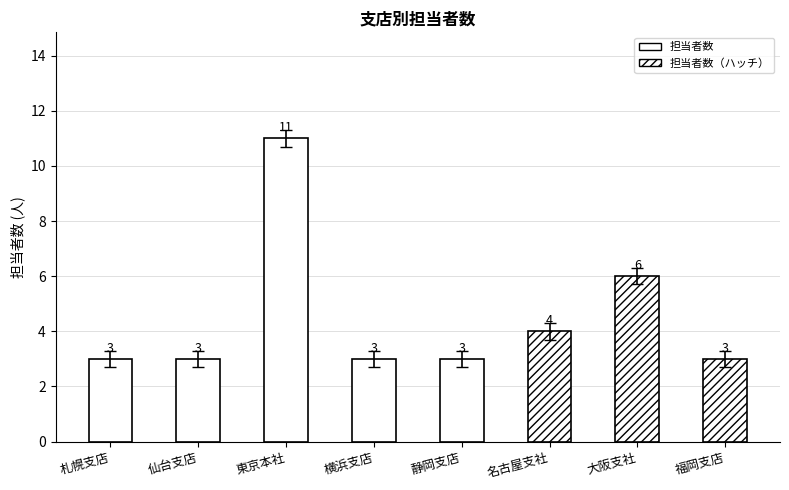

How many data points does each series have?

8